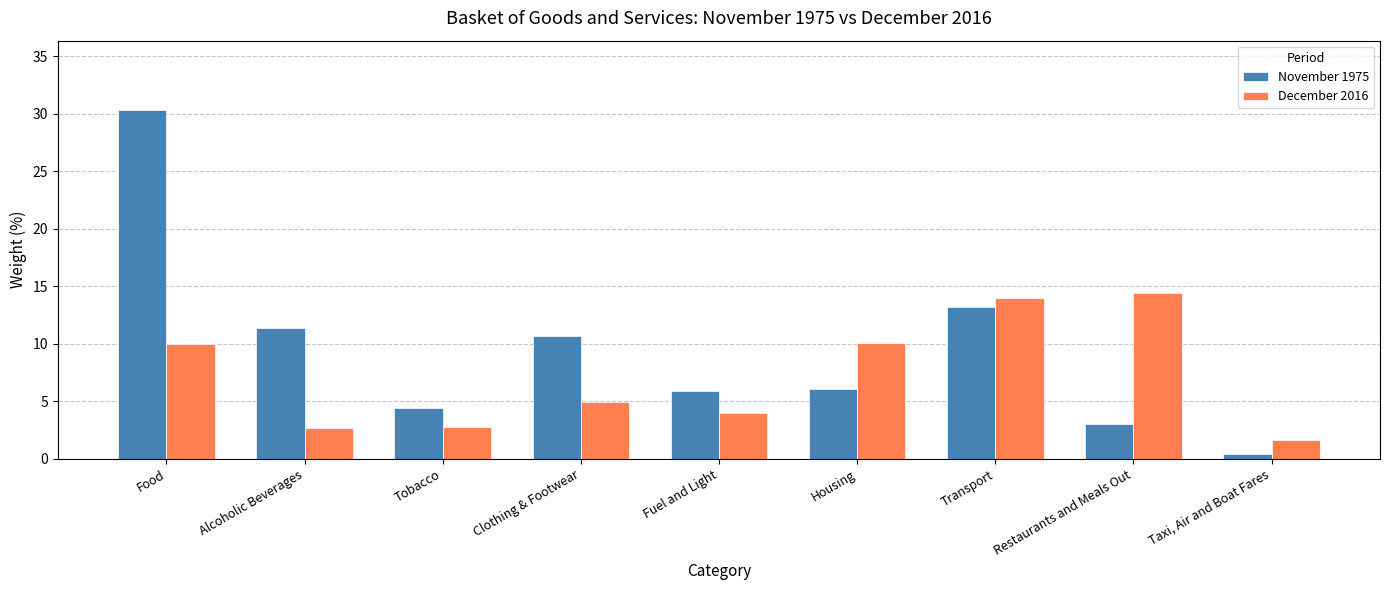

List the series in order of their overall mean, highest first.

November 1975, December 2016